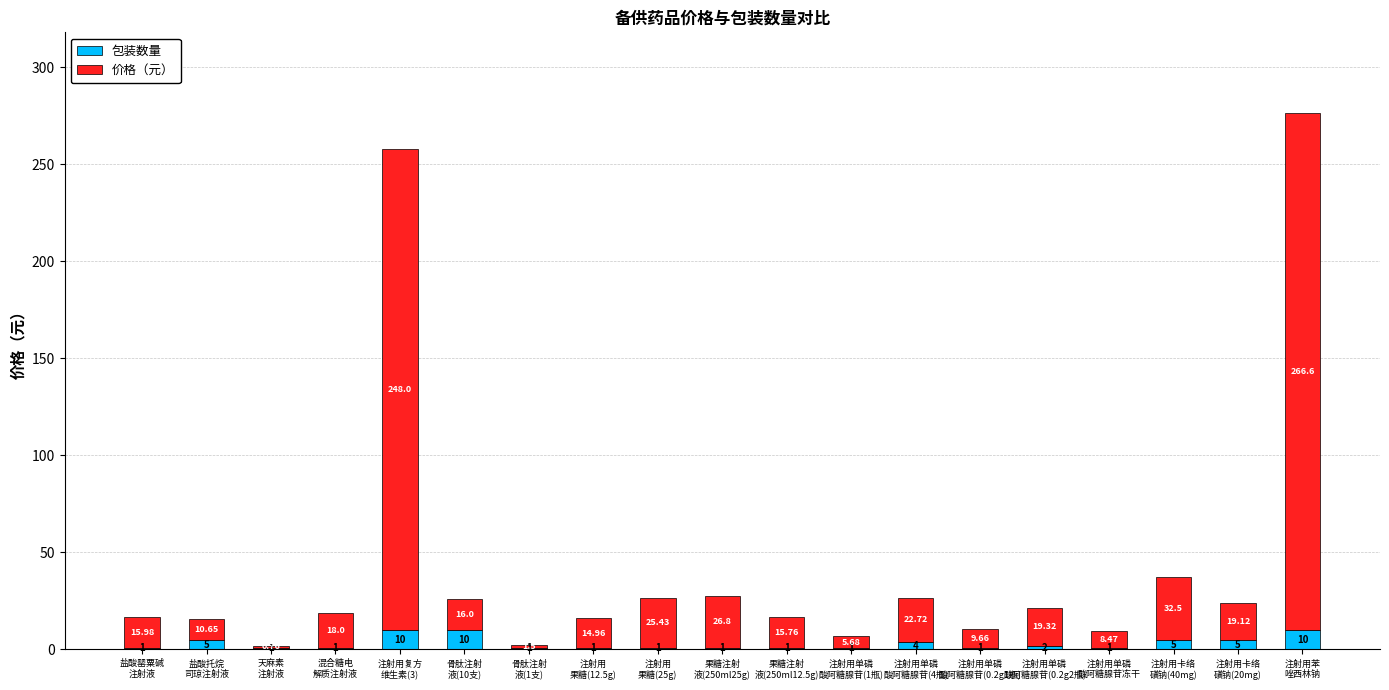

How many distinct data groups are displayed?

2